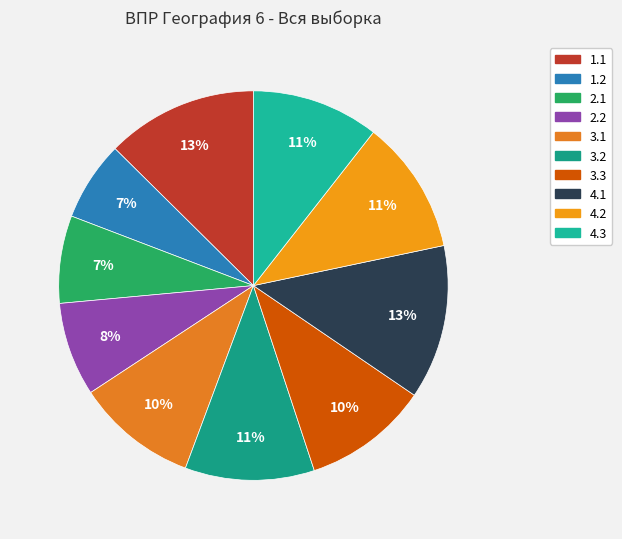

Rank the categories by value from highest to lowest.

4.1, 1.1, 4.2, 3.2, 4.3, 3.3, 3.1, 2.2, 2.1, 1.2